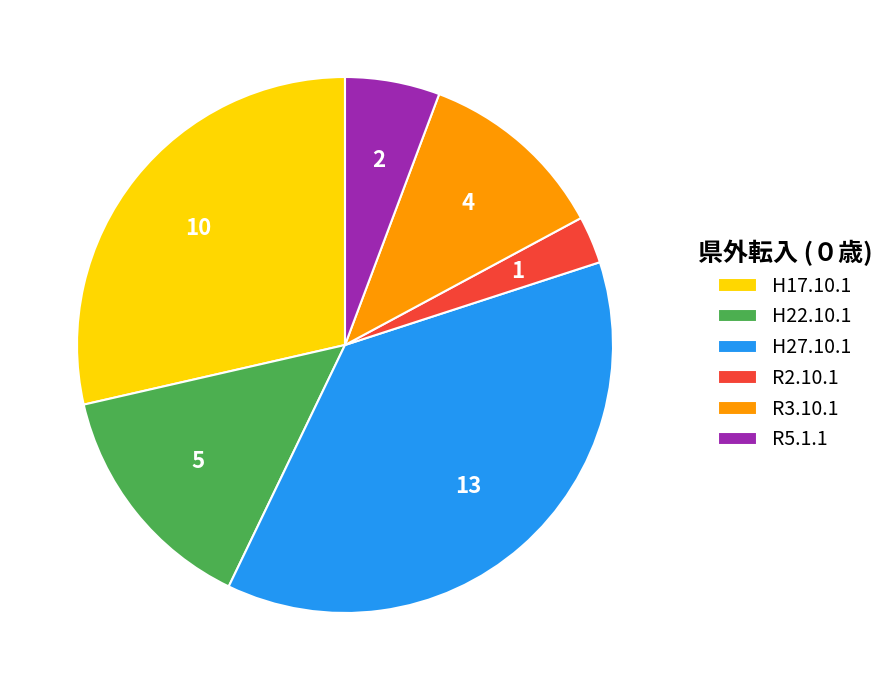

How many slices are in this pie chart?

6